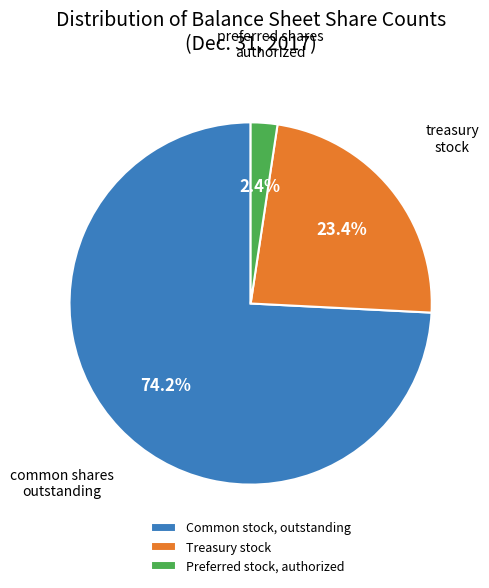

Is it true that Common stock, outstanding is 16% of the pie?

False